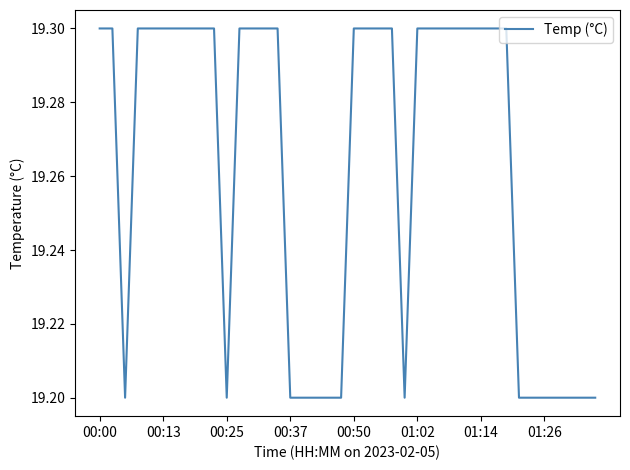

What is the minimum value shown in the chart?

19.2